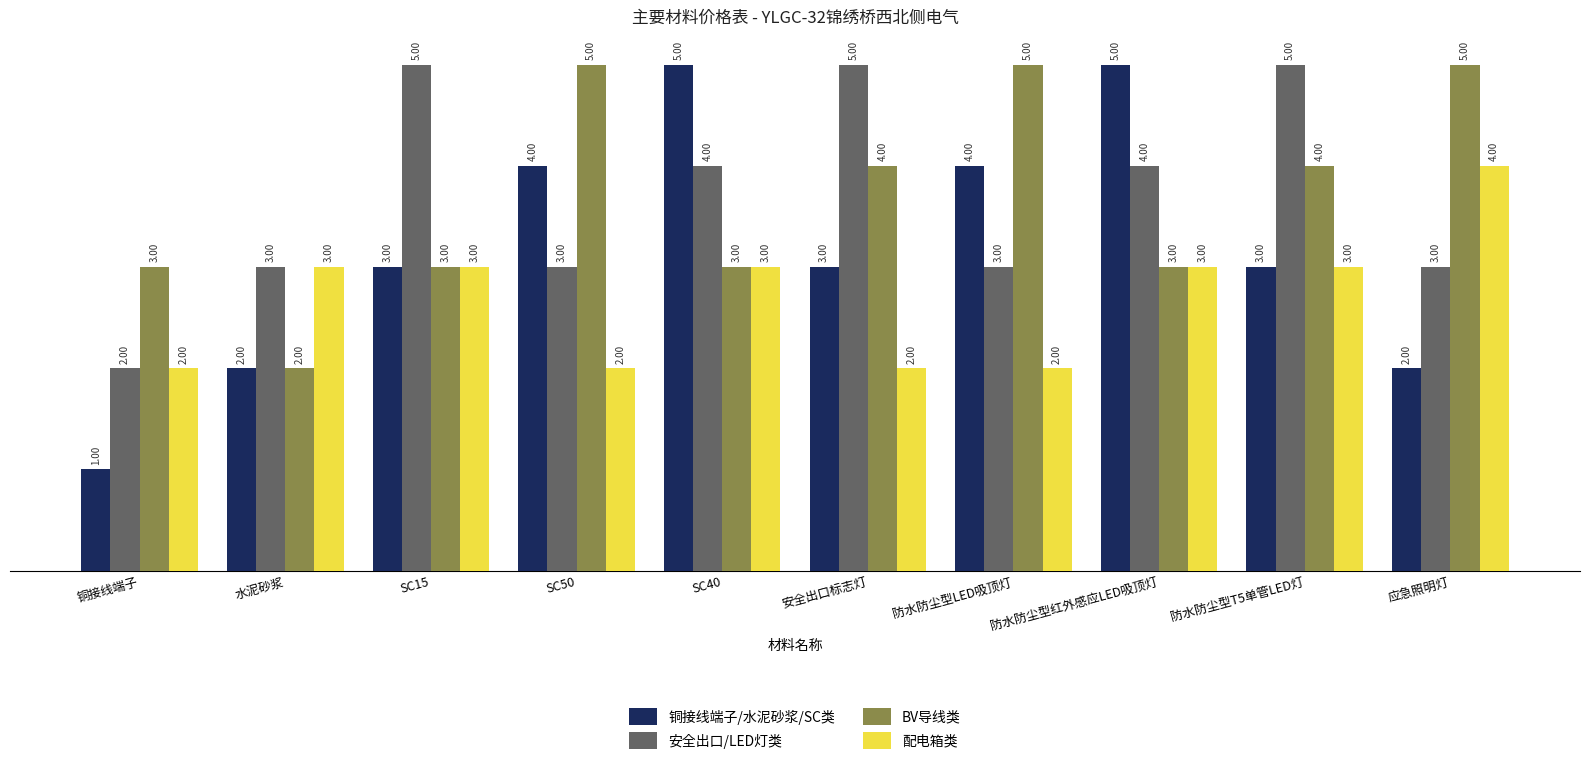

What are all the series names shown in the legend?

铜接线端子/水泥砂浆/SC类, 安全出口/LED灯类, BV导线类, 配电箱类